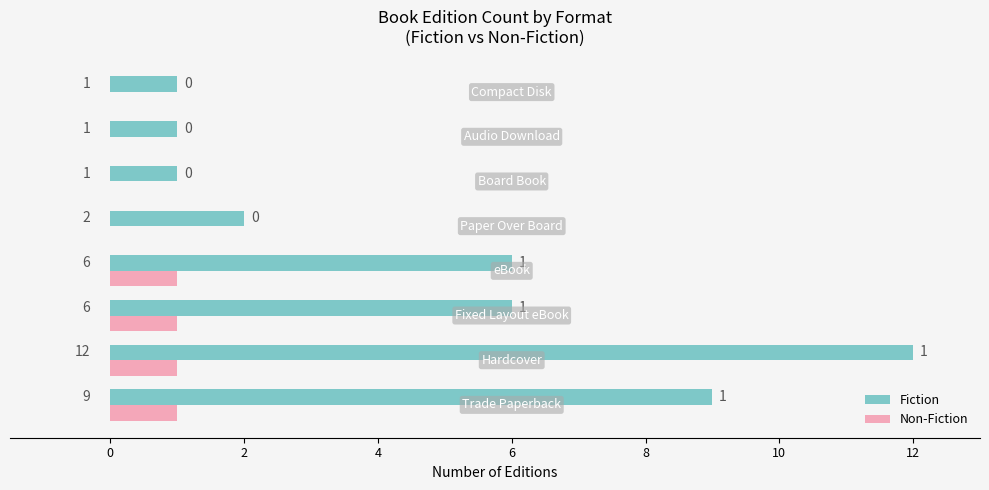

What are all the series names shown in the legend?

Fiction, Non-Fiction